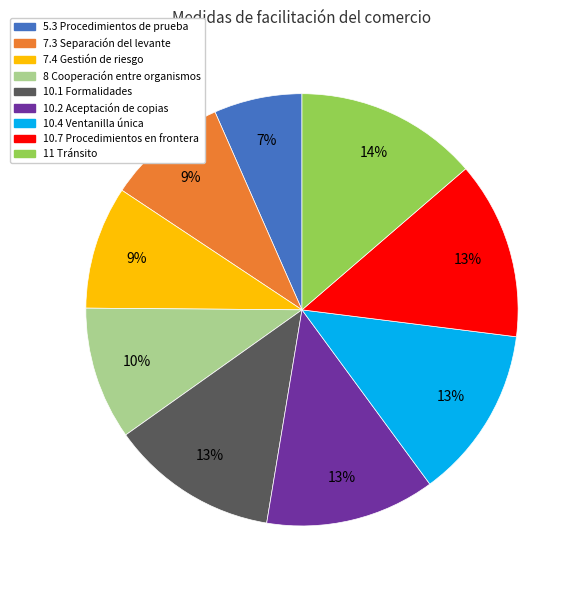

Does any single category account for the majority?

No